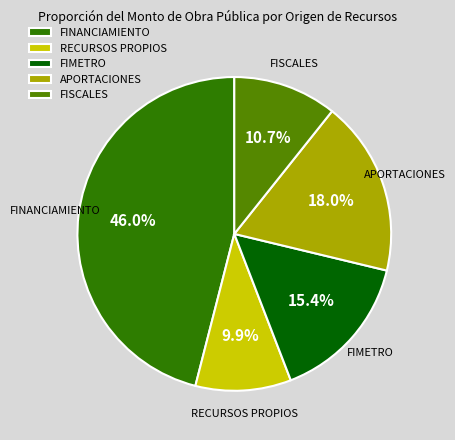

Which category has the smallest portion of the pie?

RECURSOS PROPIOS